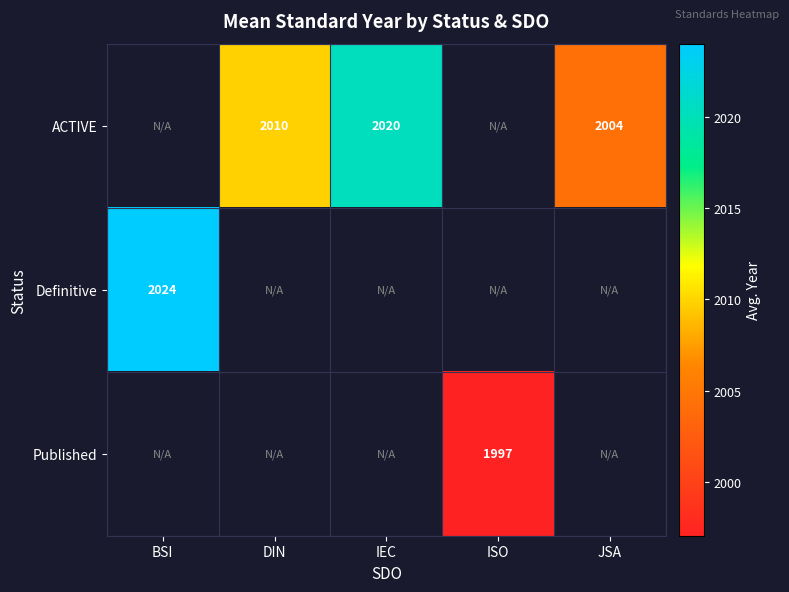

The value of ACTIVE at JSA is 882.8. True or false?

False